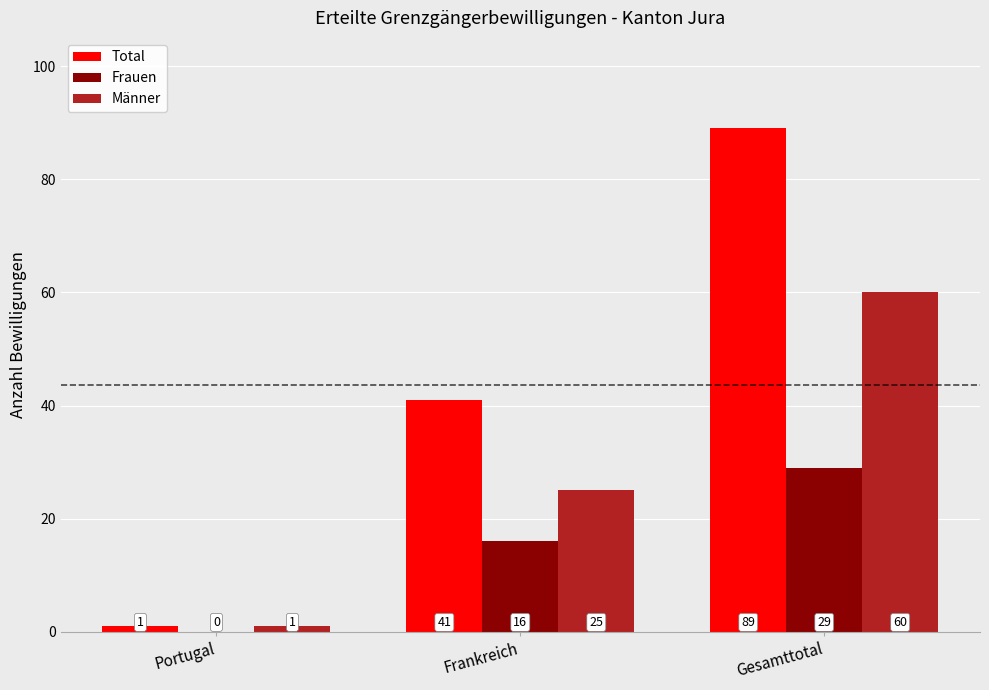

Which series has the largest total across all categories?

Total